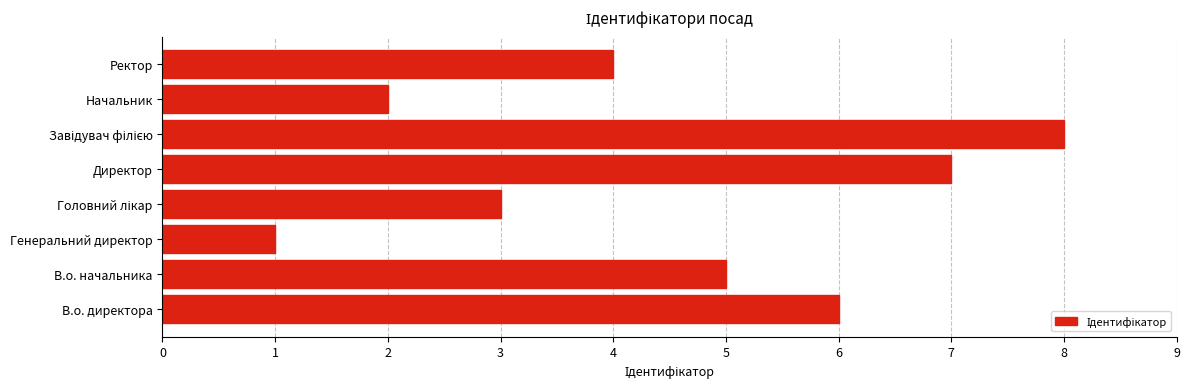

Which category has the lowest value across all series?

Генеральний директор